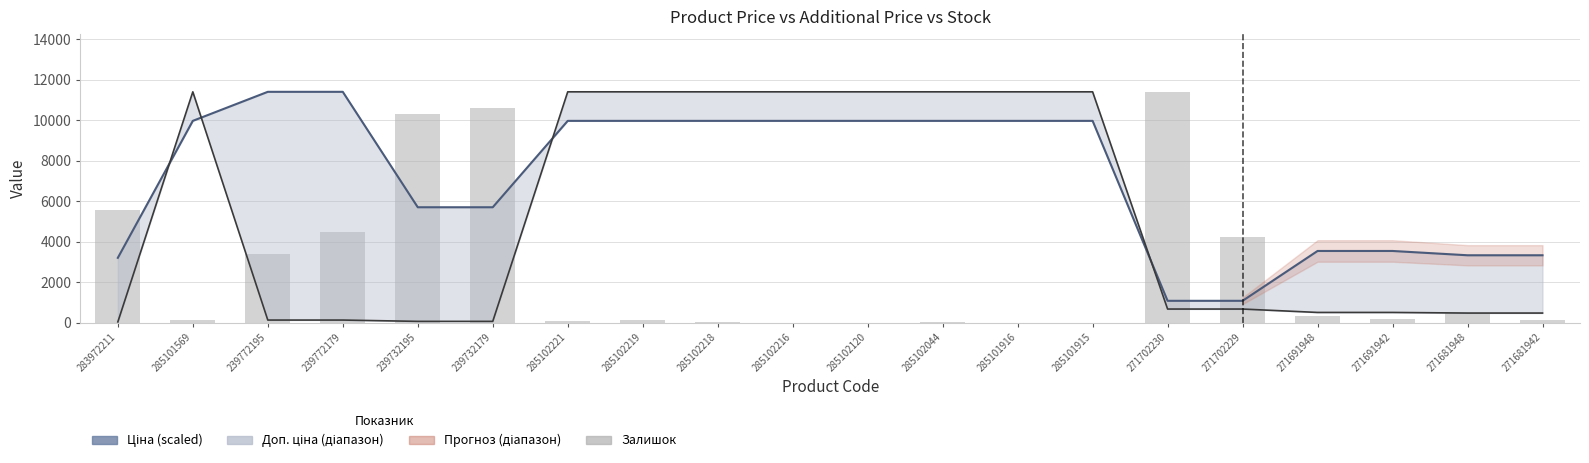

Between 285102120 and 271691948, which series saw the biggest shift?

Ціна (scaled)